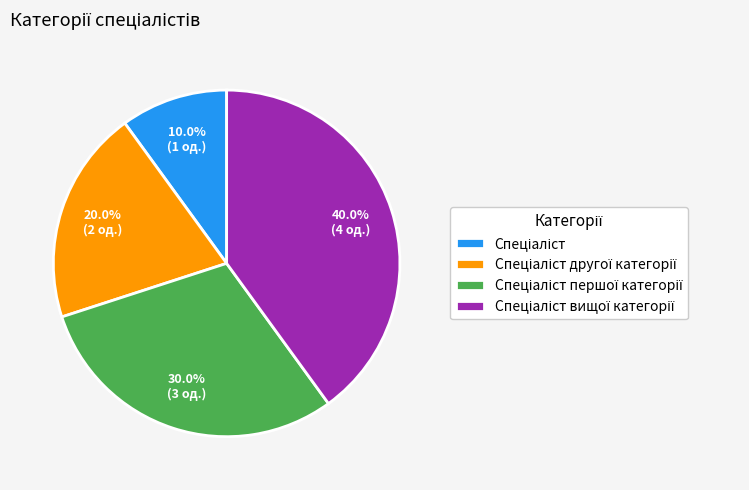

Is there any slice that represents more than half of the pie?

No